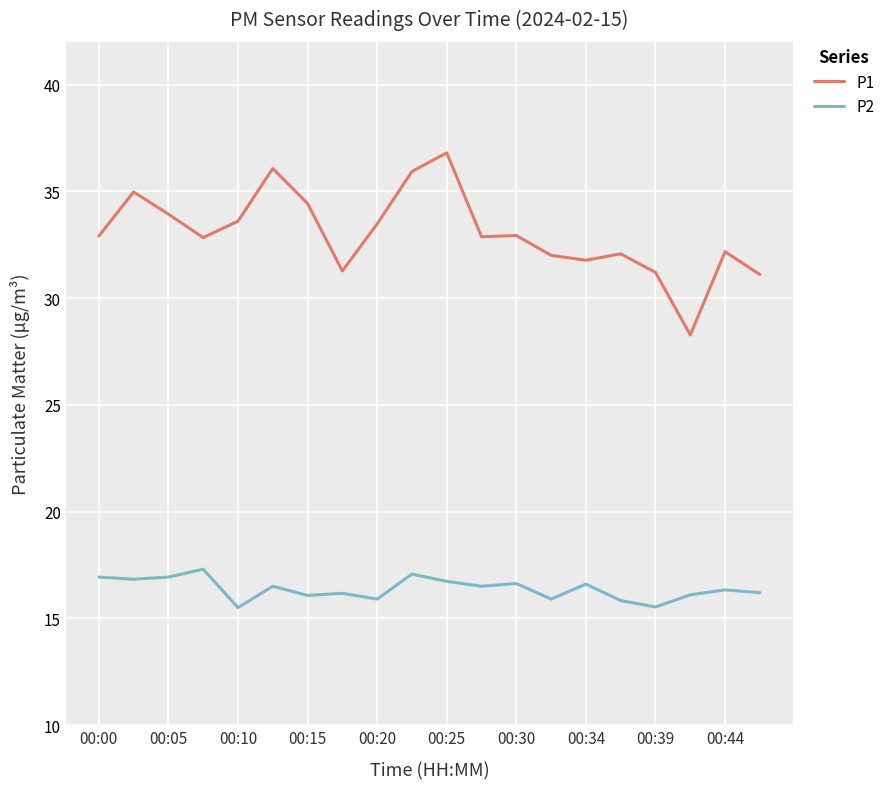

How many categories are shown in the chart?

20